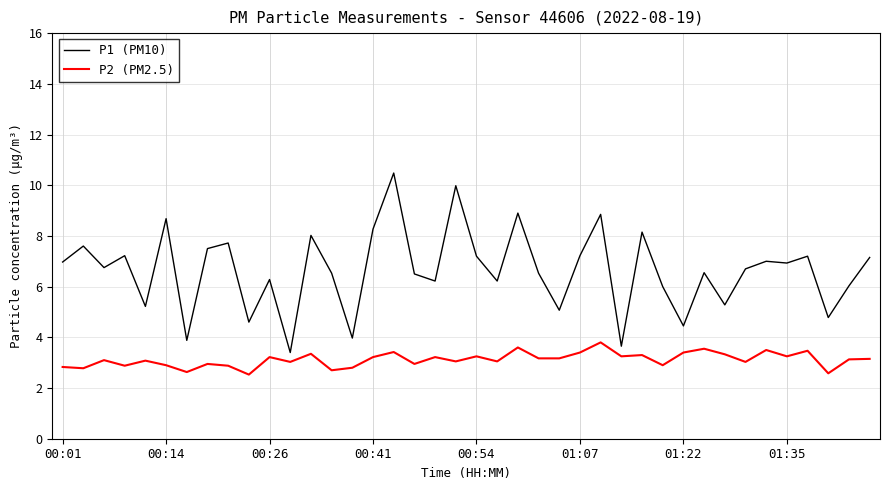

True or false: P2 (PM2.5) and P1 (PM10) cross at least once.

False